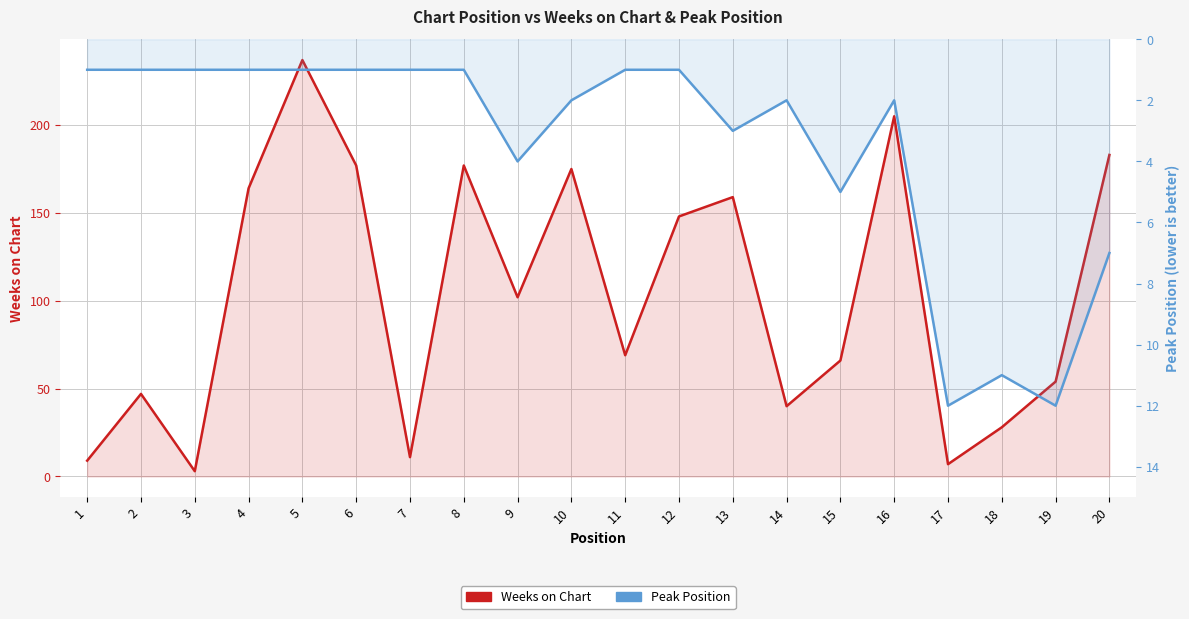

Between 9 and 16, which series saw the biggest shift?

Weeks on Chart